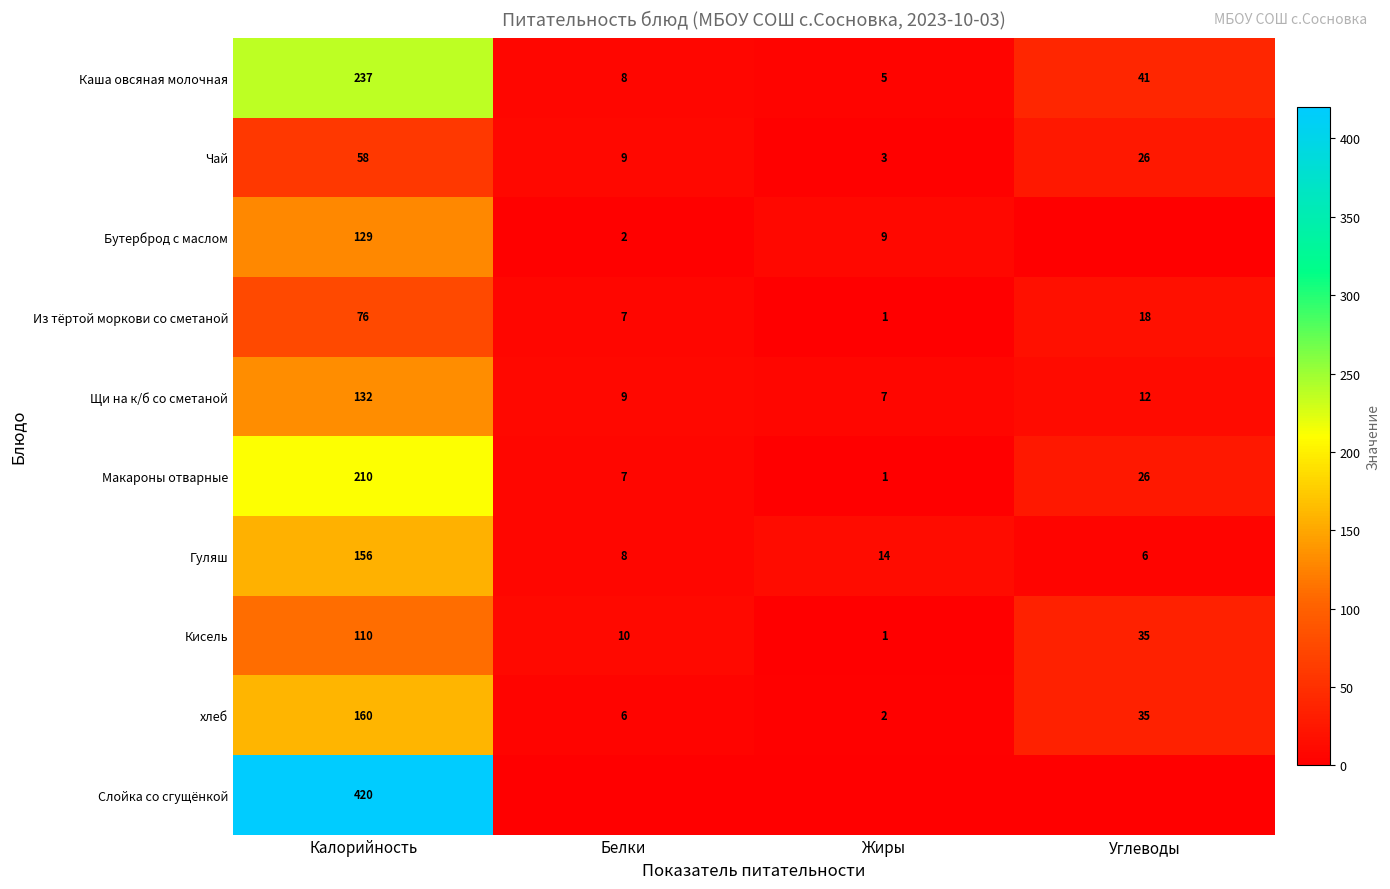

Is it true that Щи на к/б со сметаной equals 132 at Калорийность?

True